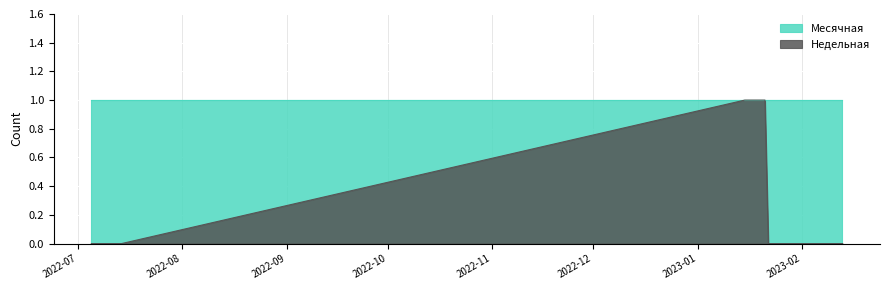

What is the average value of the Месячная series?

1